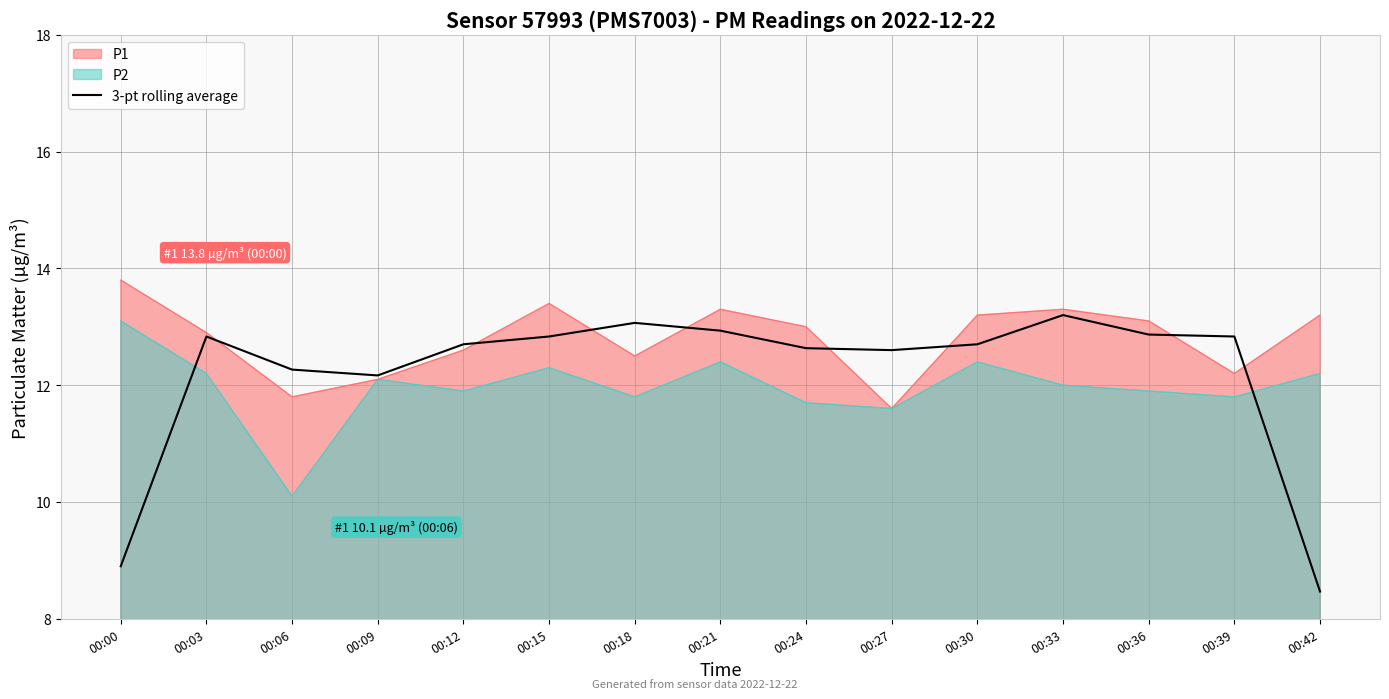

What is the average value?

12.2